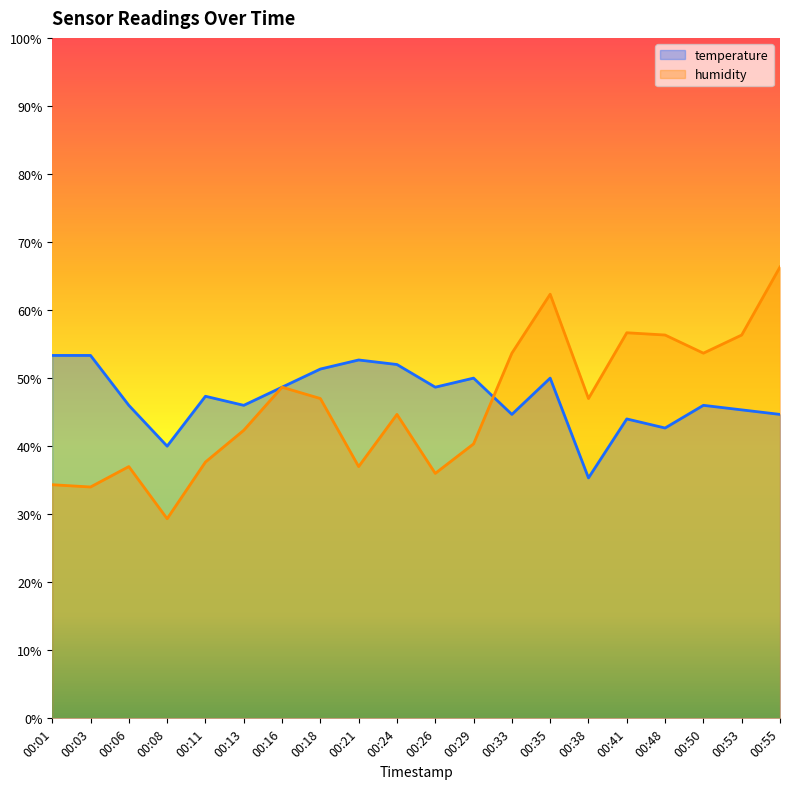

Between which two adjacent categories do temperature and humidity first intersect?

00:29 and 00:33